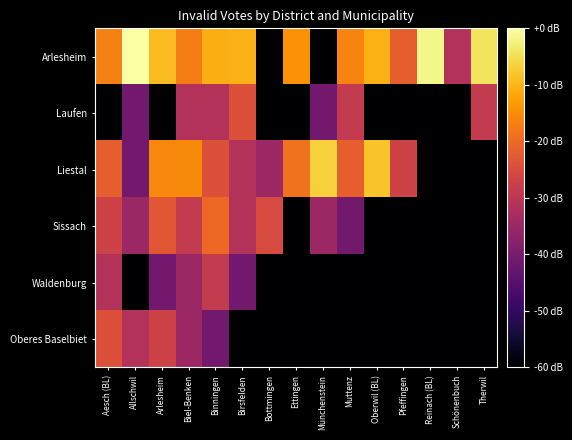

How many distinct data groups are displayed?

6